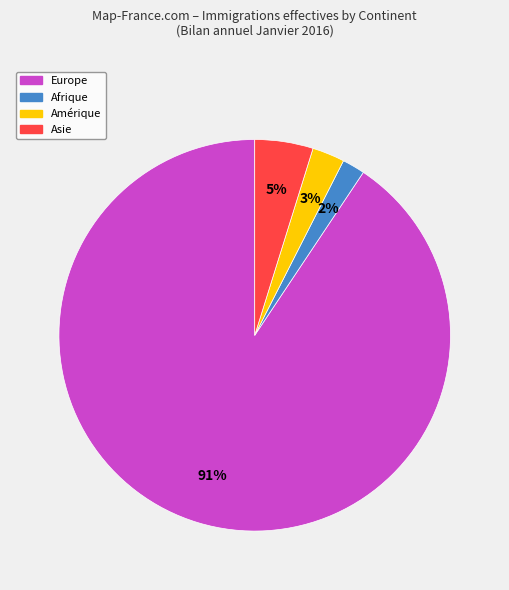

To the nearest percent, what percentage of the pie is Afrique?

2%